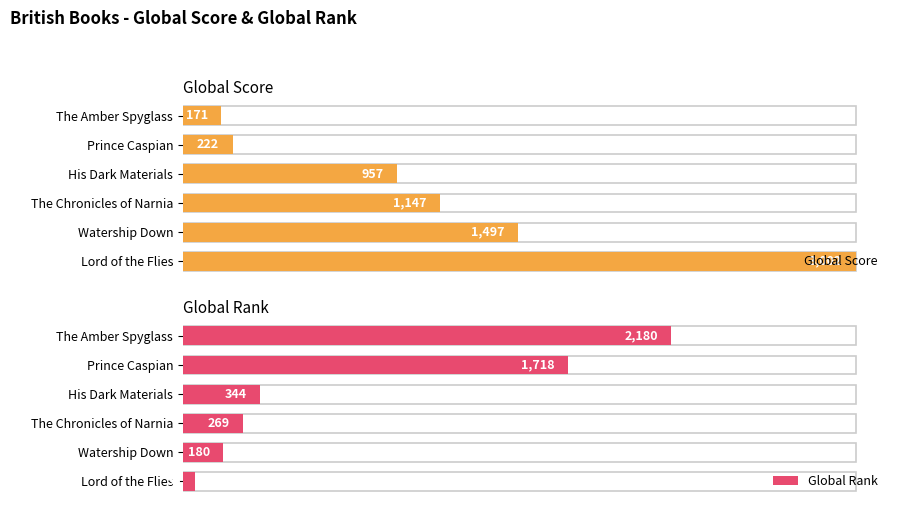

What is the value of the Global Rank bar at the 3rd from the left?

269